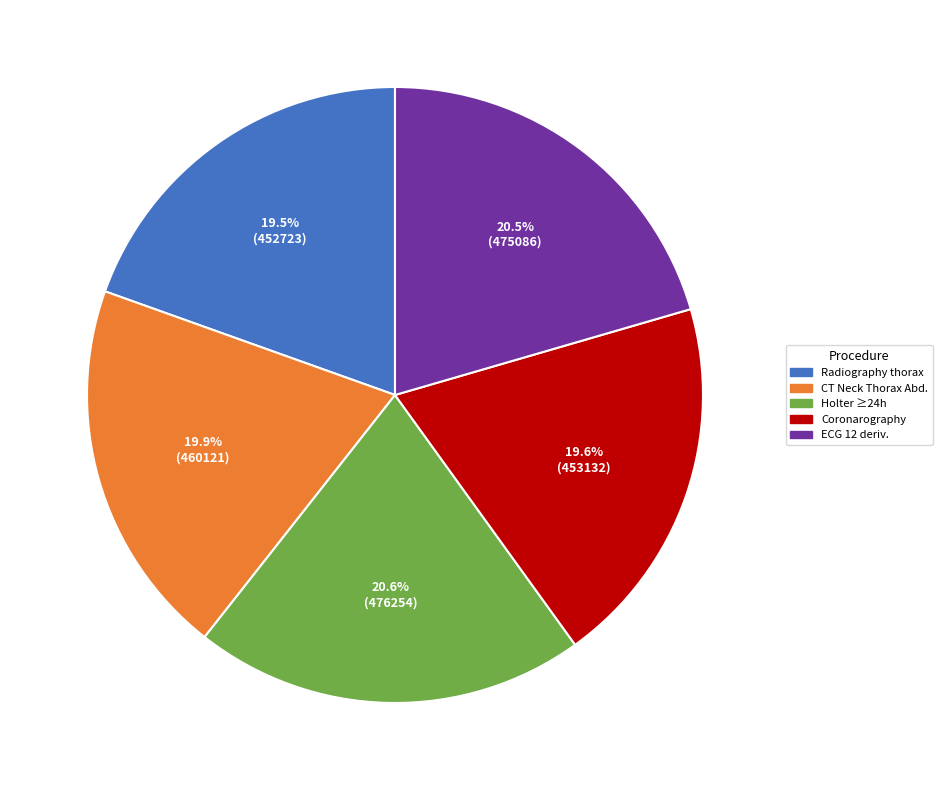

Combined, what portion of the pie is Coronarography and ECG 12 deriv.?

40.1%